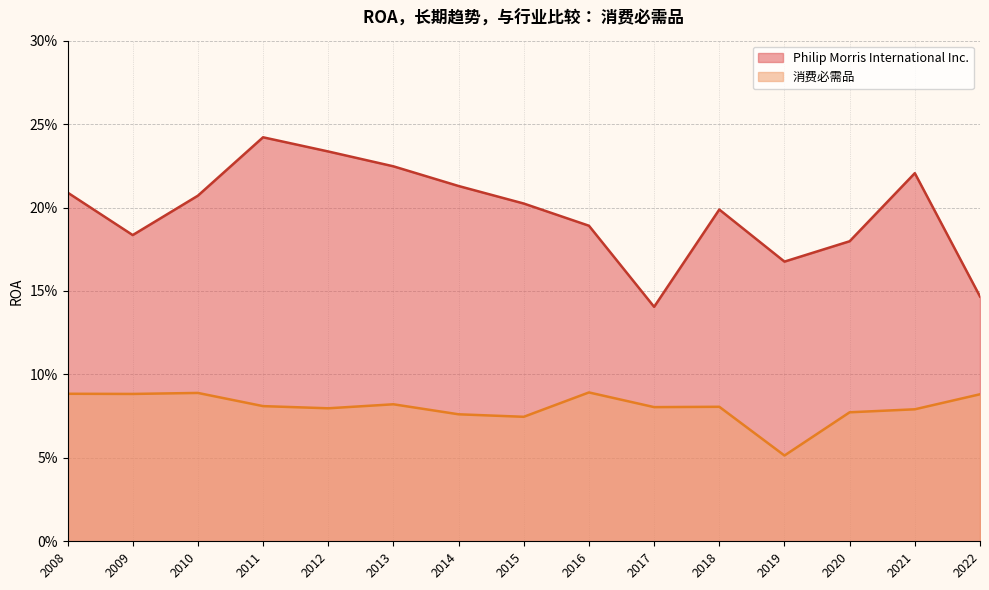

What is the value of the 消费必需品 point at the 11th from the left?

0.1